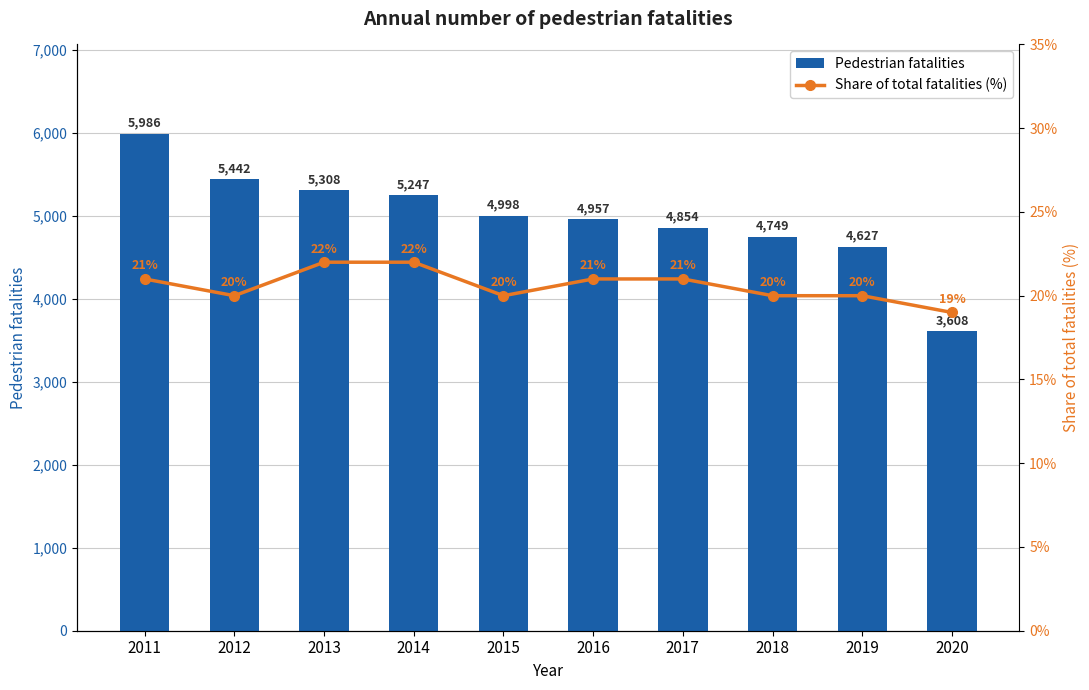

How many data points in Pedestrian fatalities are above 4998?

4